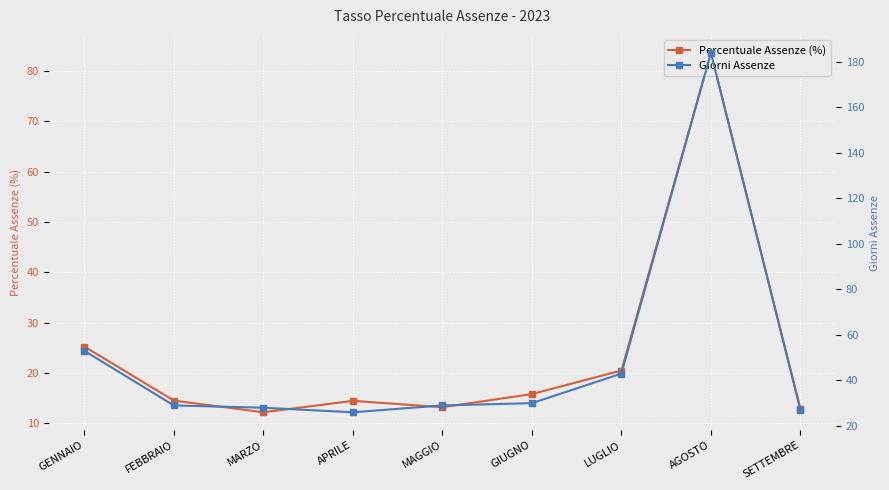

Rank the series at AGOSTO from highest to lowest value.

Giorni Assenze, Percentuale Assenze (%)